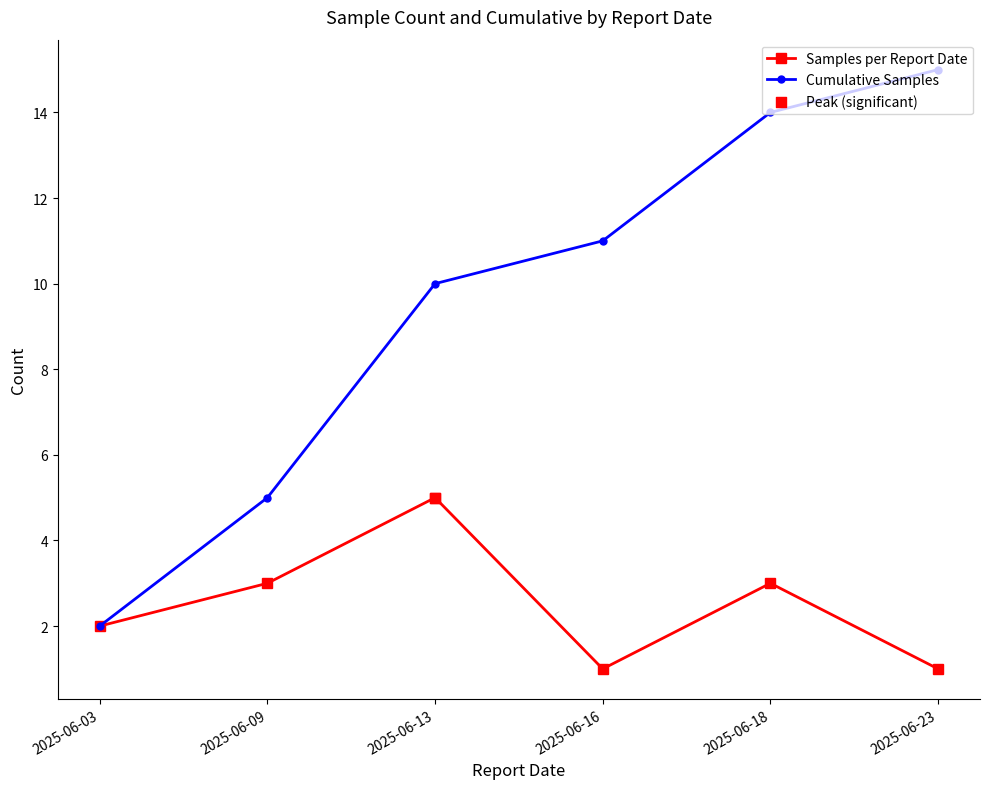

Which series changed the most between 2025-06-16 and 2025-06-18?

Cumulative Samples